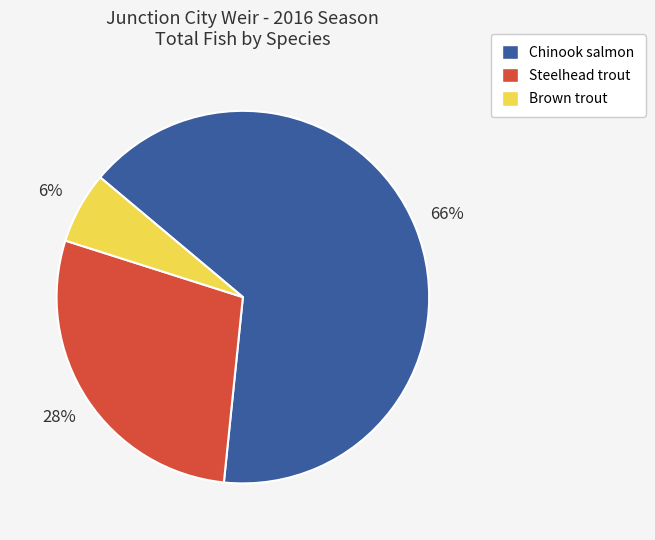

Is it true that Chinook is 59% of the pie?

False